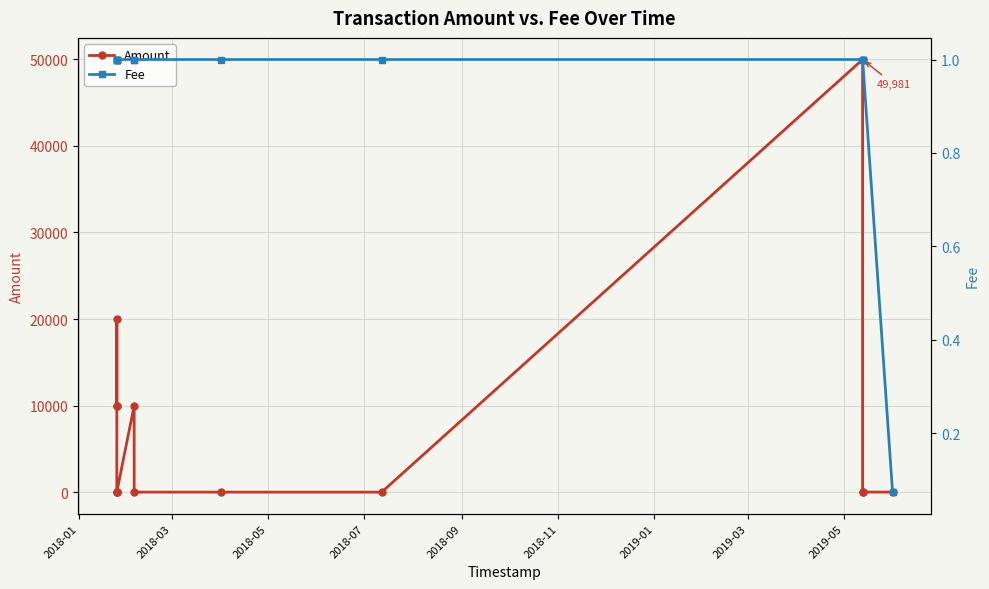

At how many categories does at least one series exceed 17428?

2